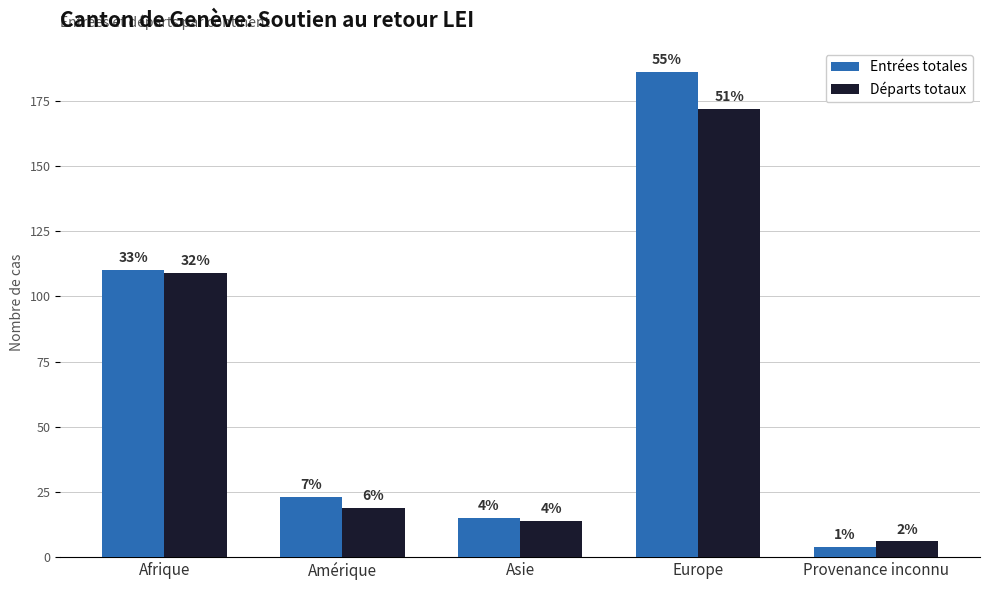

Between Amérique and Europe, which series saw the biggest shift?

Entrées totales